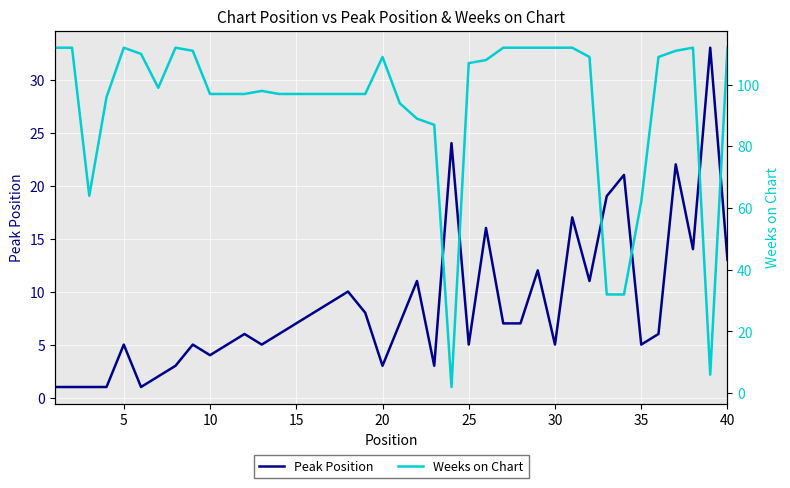

What is the maximum value for Peak Position?

33